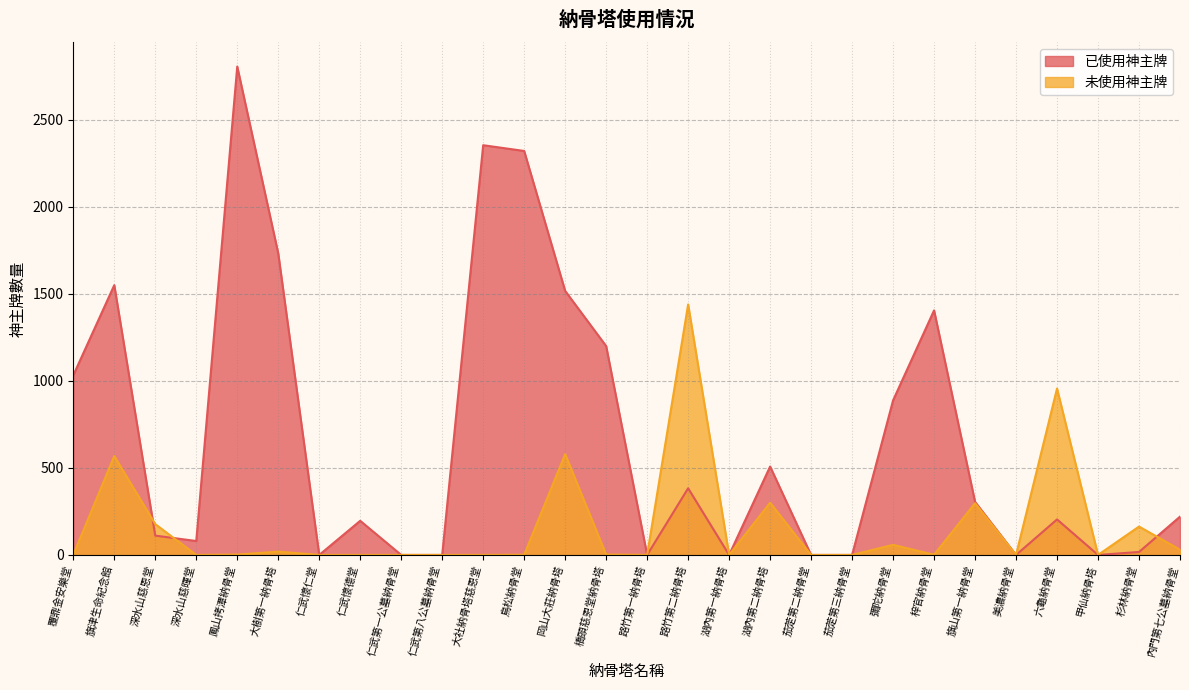

How many categories are shown in the chart?

28